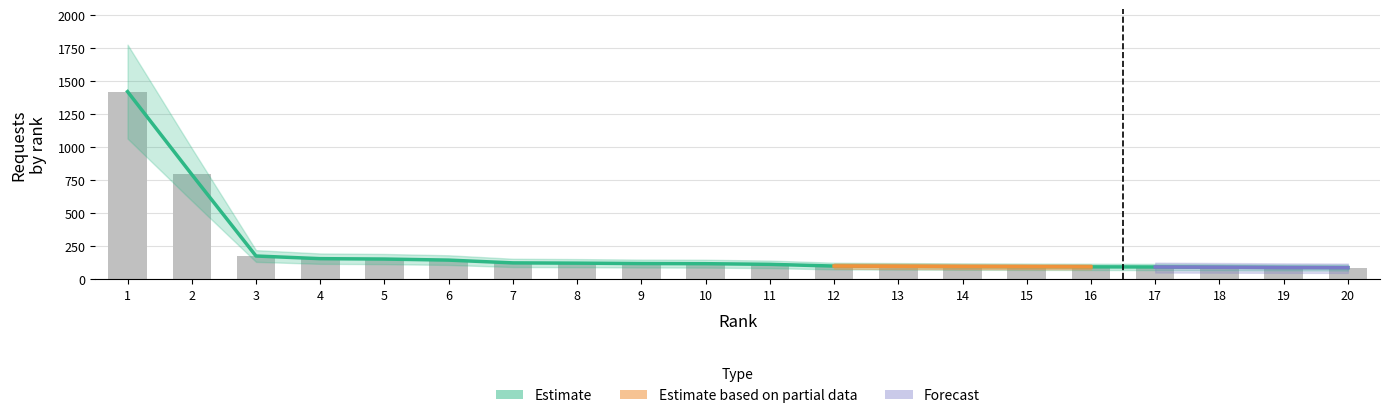

What is the sum of the values at 18 and 20?

181